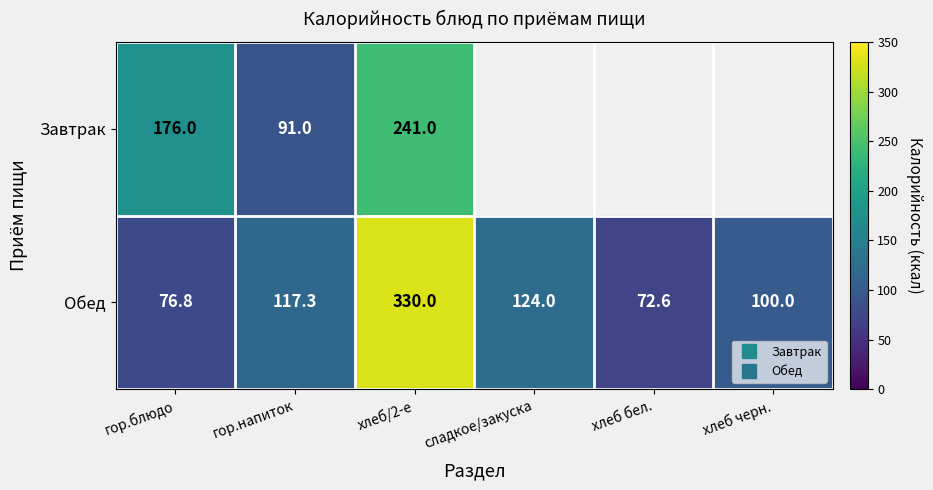

Rank the categories by Обед value from lowest to highest.

хлеб бел., гор.блюдо, хлеб черн., гор.напиток, сладкое/закуска, хлеб/2-е